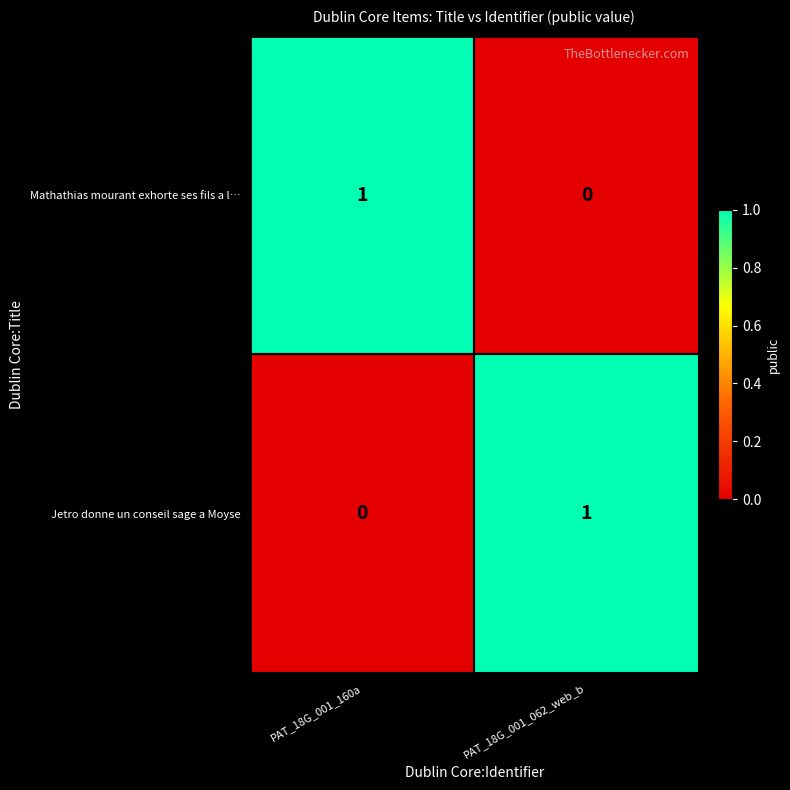

Where is Mathathias mourant exhorte ses fils a l… nearest to the value 0?

PAT_18G_001_062_web_b